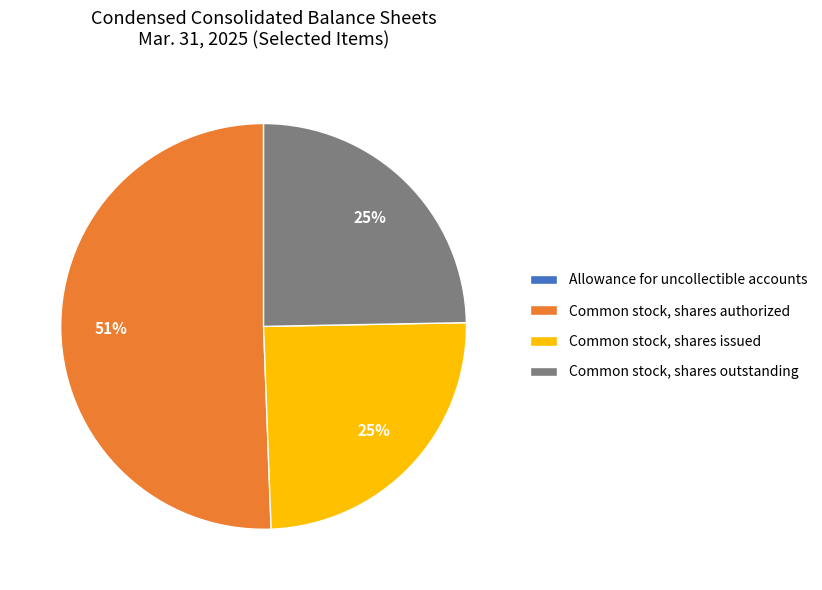

Is it true that Common stock, shares issued is 25% of the pie?

True